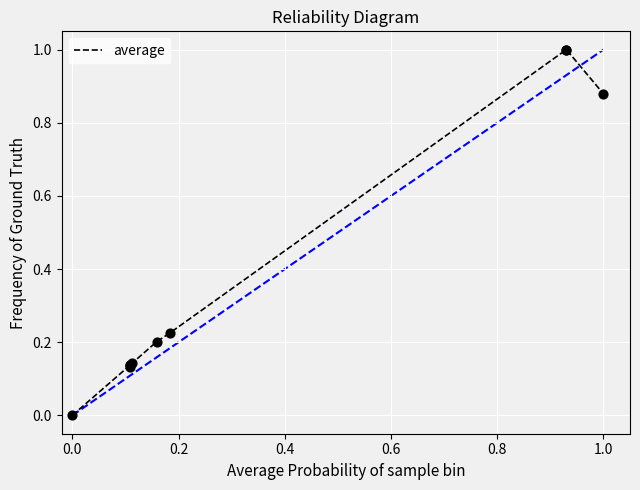

What is the maximum value shown in the chart?

1.0